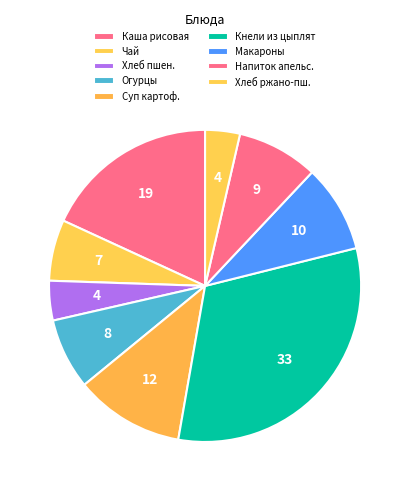

Count the number of slices in the pie.

9